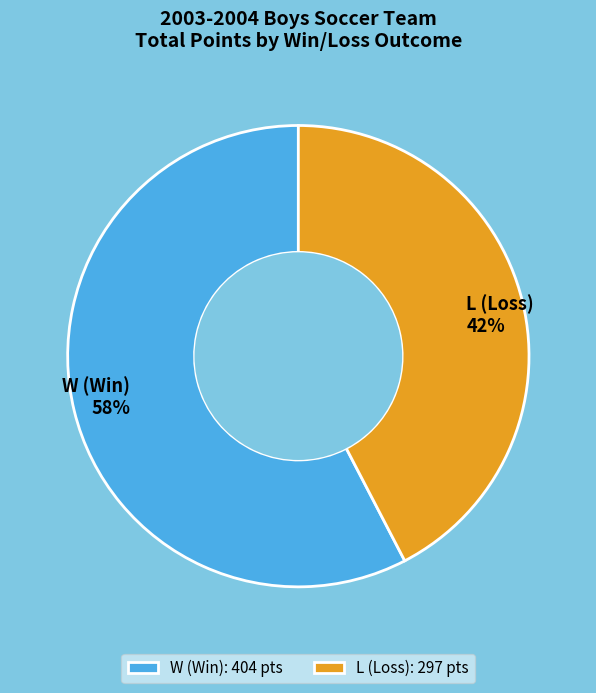

Is there a majority slice in this chart?

Yes